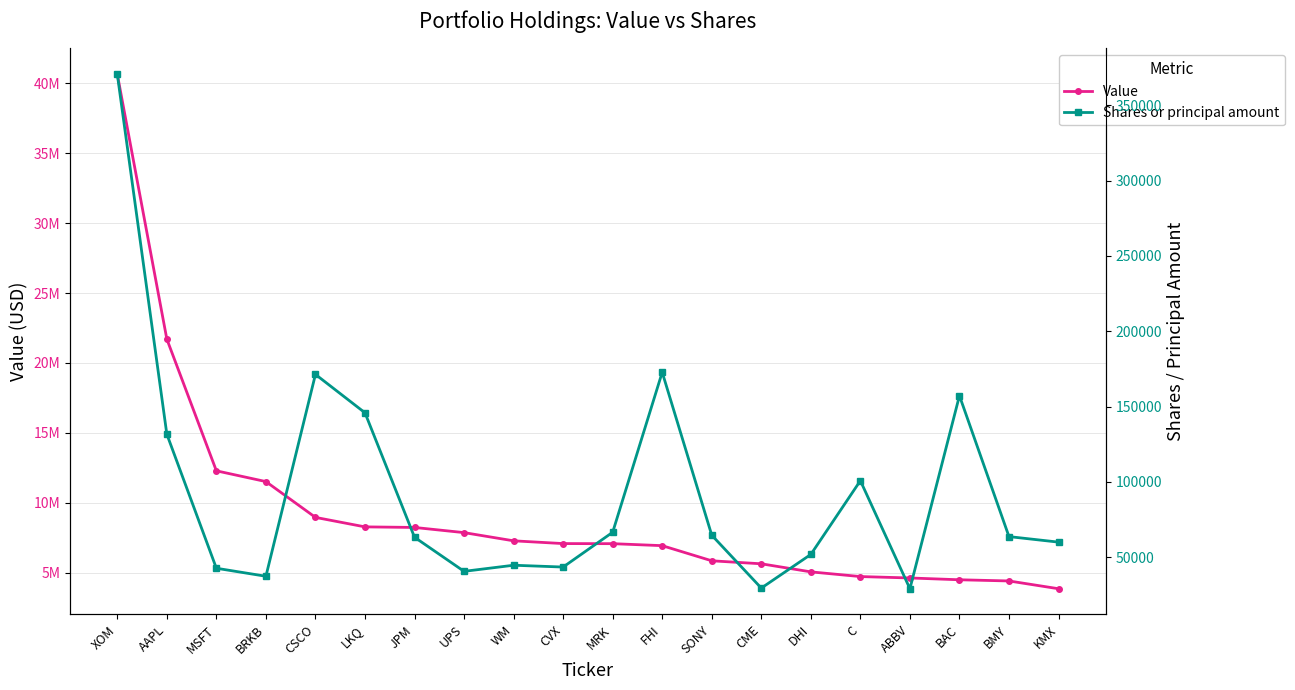

True or false: Shares or principal amount has a value of 29013 at ABBV.

True